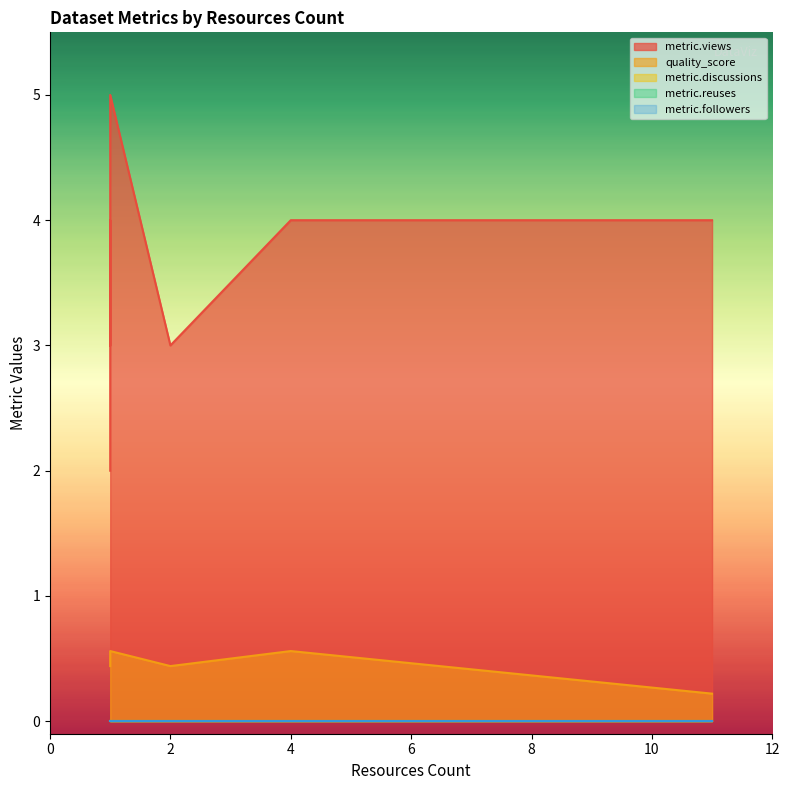

What is the sum of the metric.views values at 1 and 1?

5.0